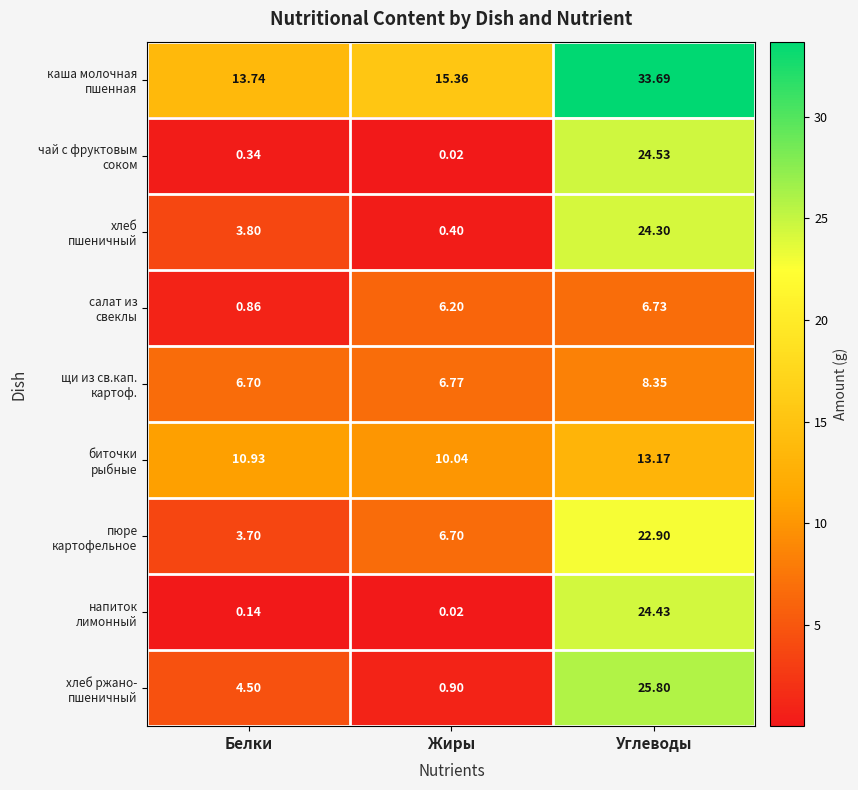

At which category is the sum across all series the highest?

Углеводы